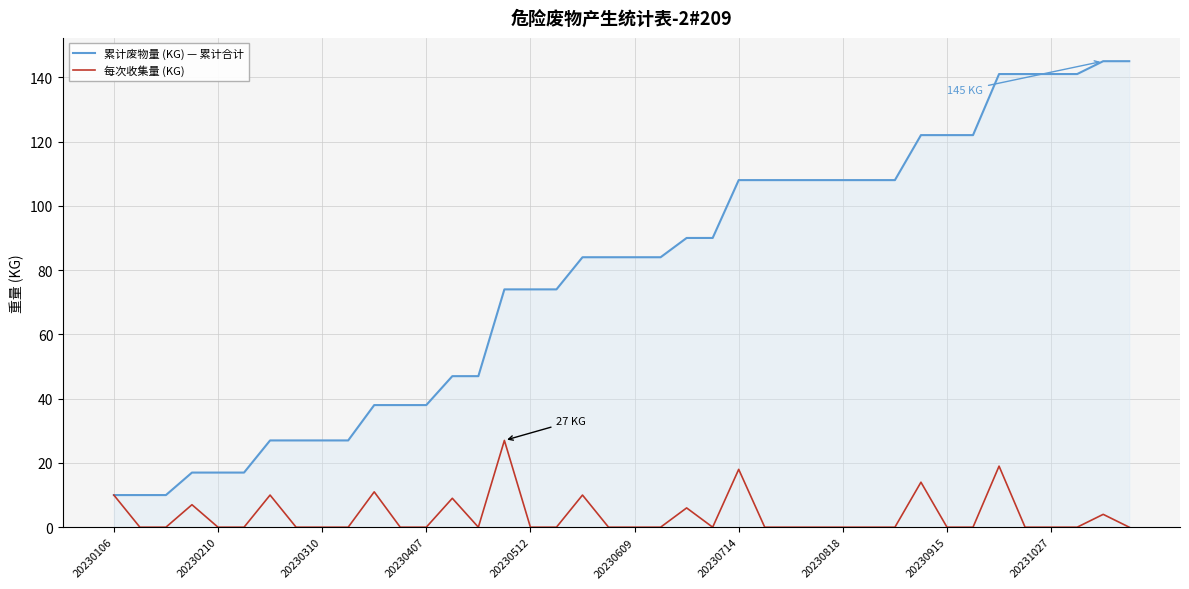

What is the maximum value shown in the chart?

145